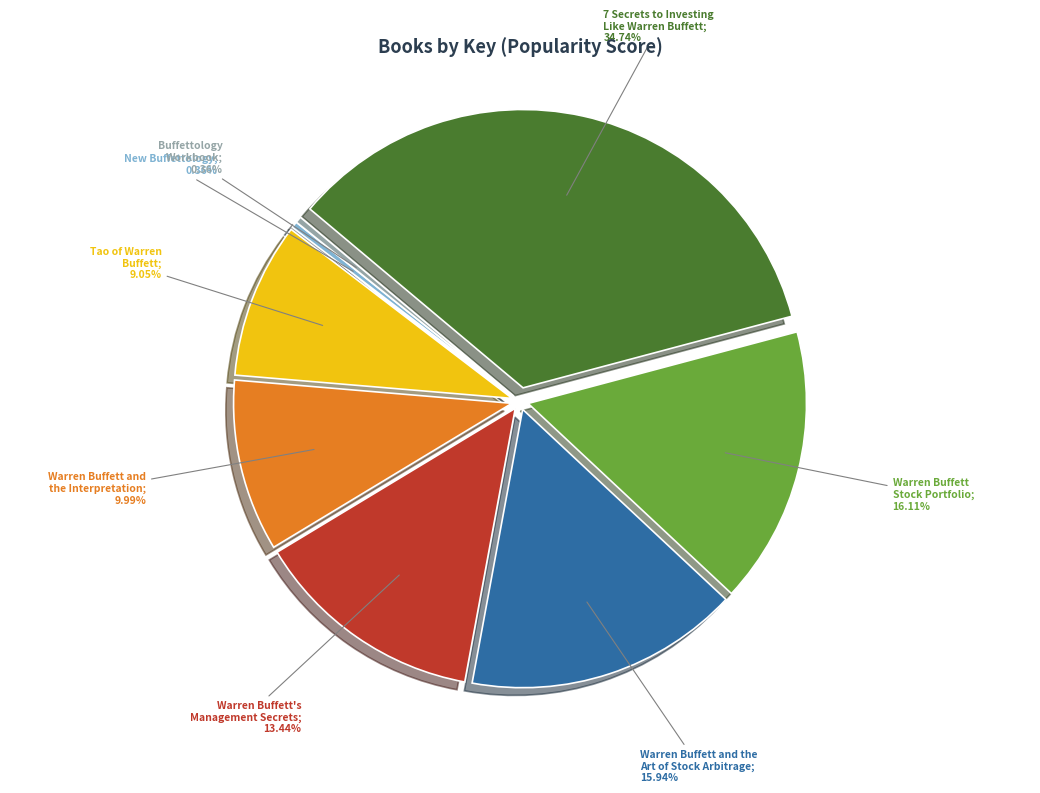

How many segments does this pie chart have?

8